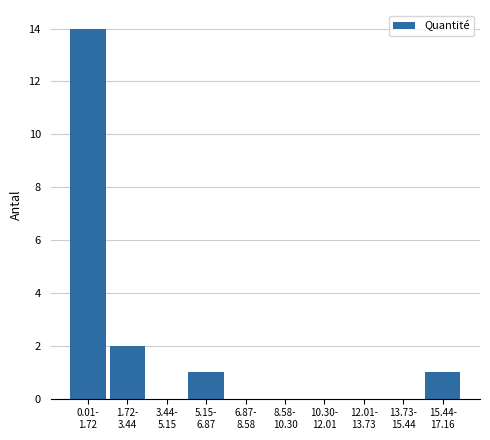

What is the maximum value shown in the chart?

14